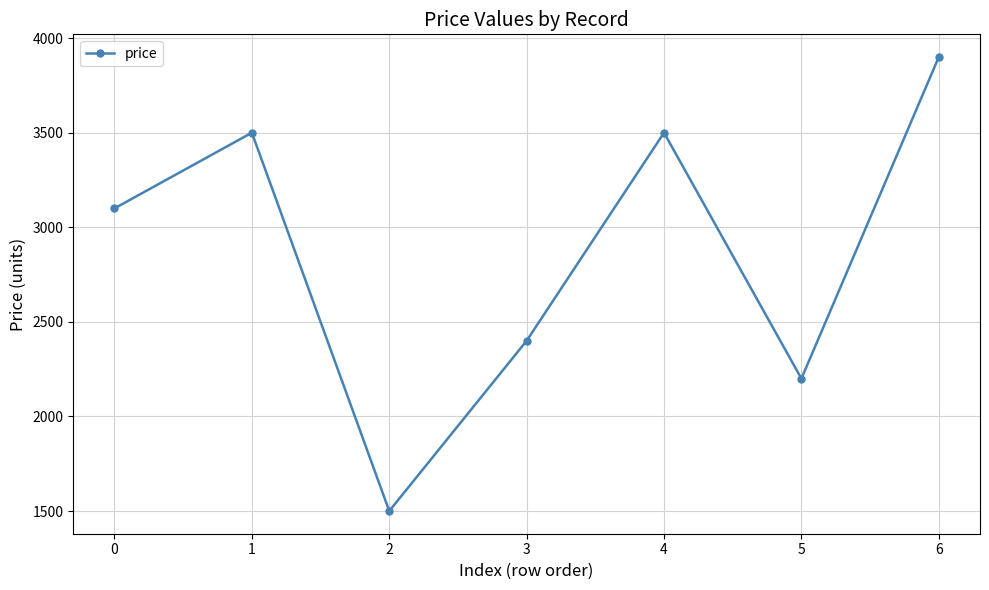

True or false: the data has more than 0 interior local peaks.

True